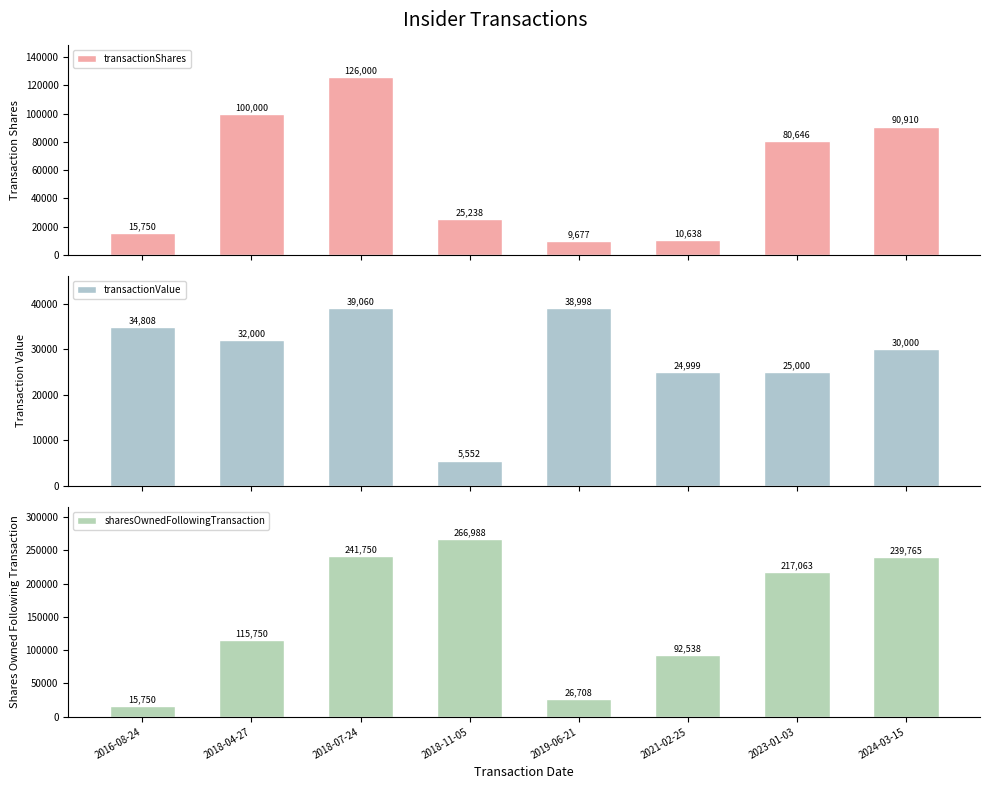

The value of transactionShares at 2021-02-25 is 10638. True or false?

True